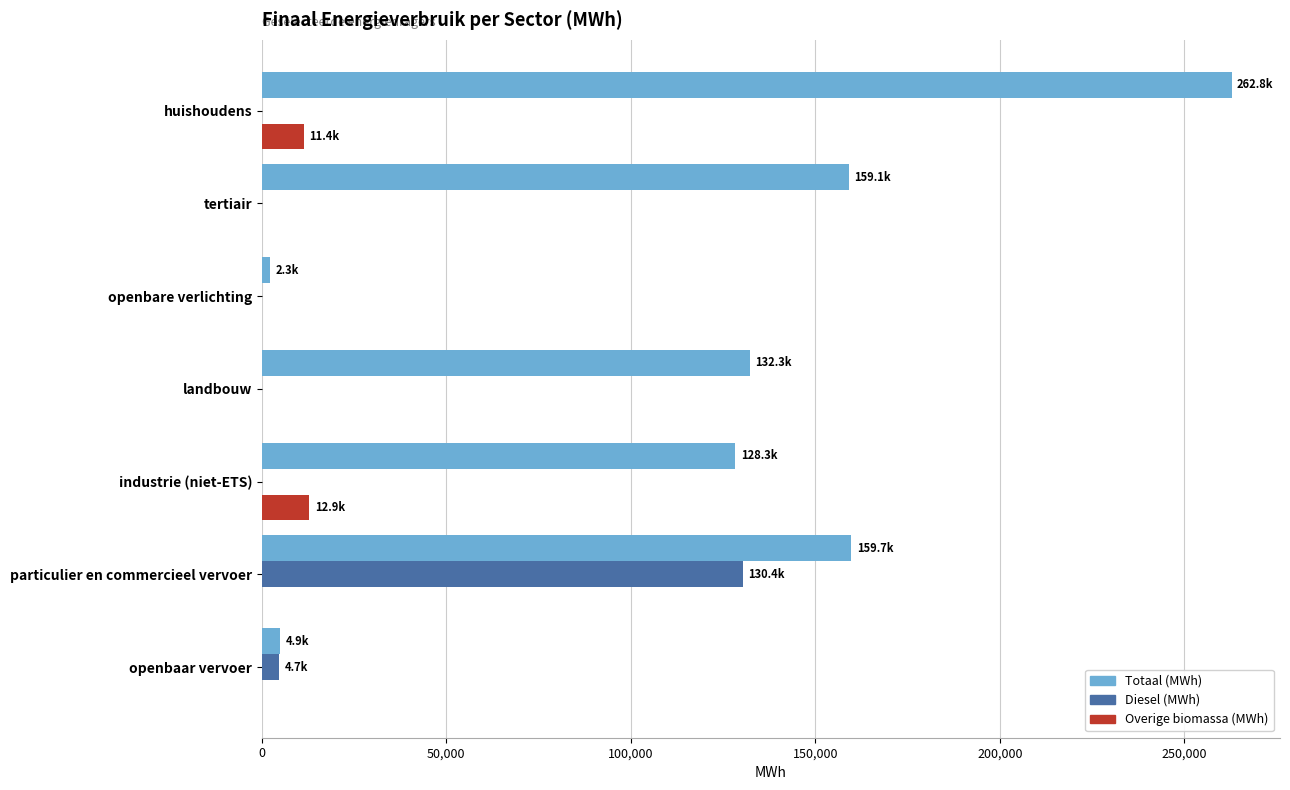

Between landbouw and particulier en commercieel vervoer, which series saw the biggest shift?

Diesel (MWh)